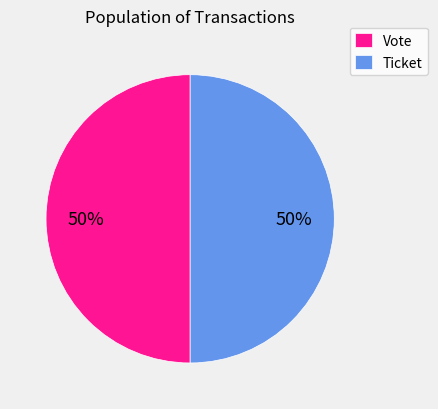

How many slices are in this pie chart?

2